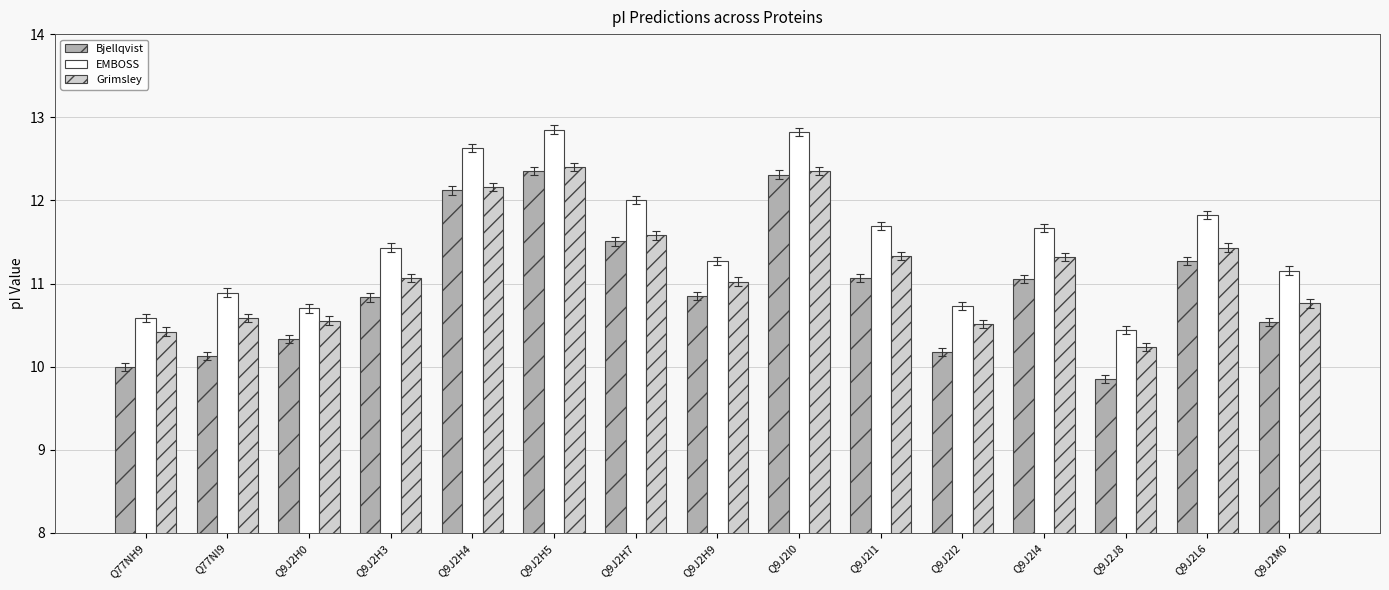

Rank the series by their average value, from lowest to highest.

Bjellqvist, Grimsley, EMBOSS